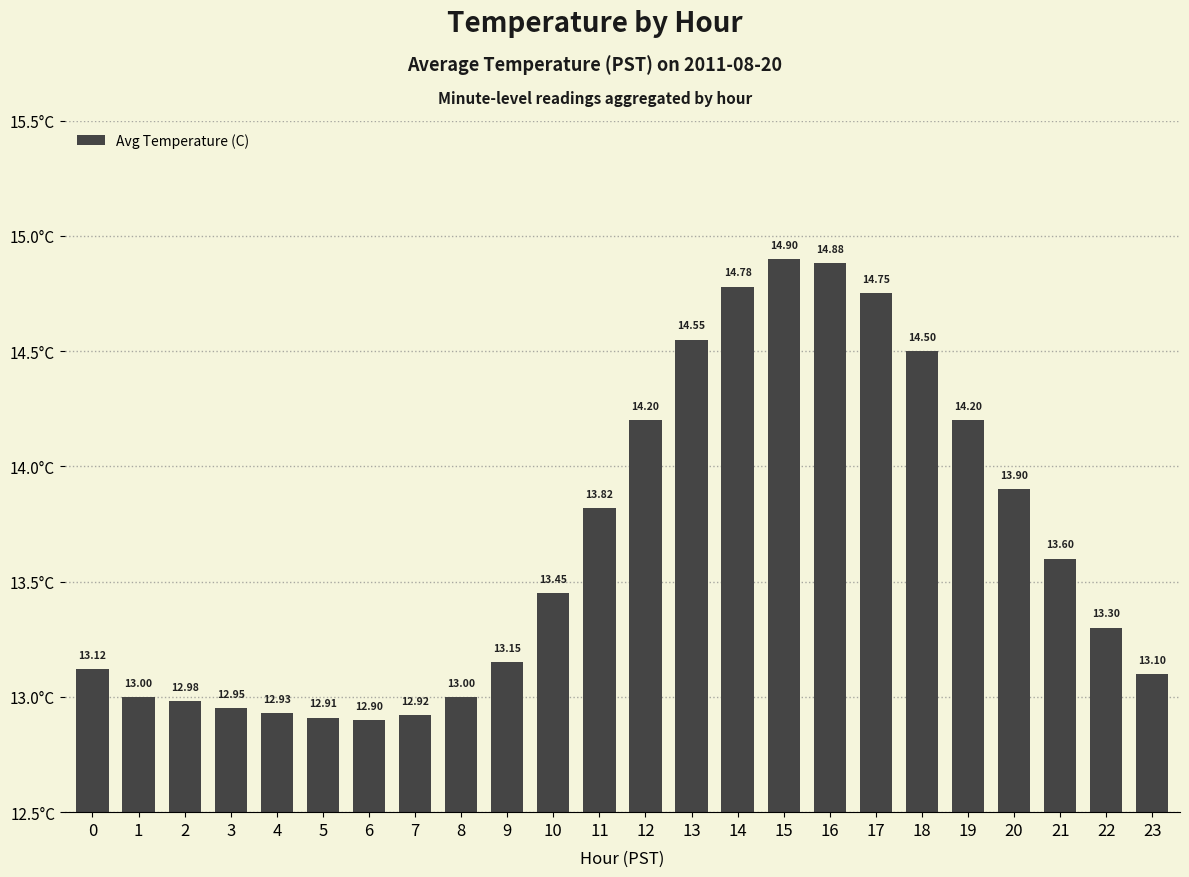

What is the ratio of the value at 20 to the value at 3?

1.1